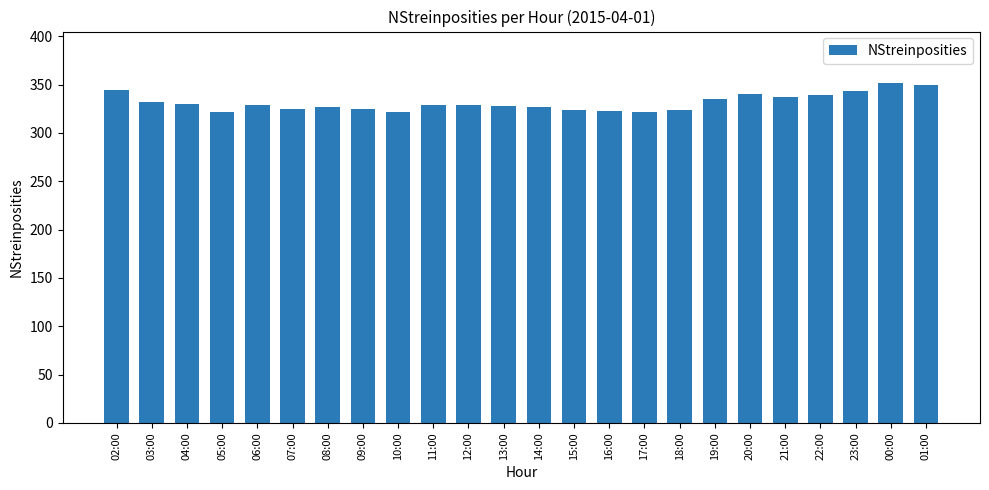

What position from the left is 23:00?

22